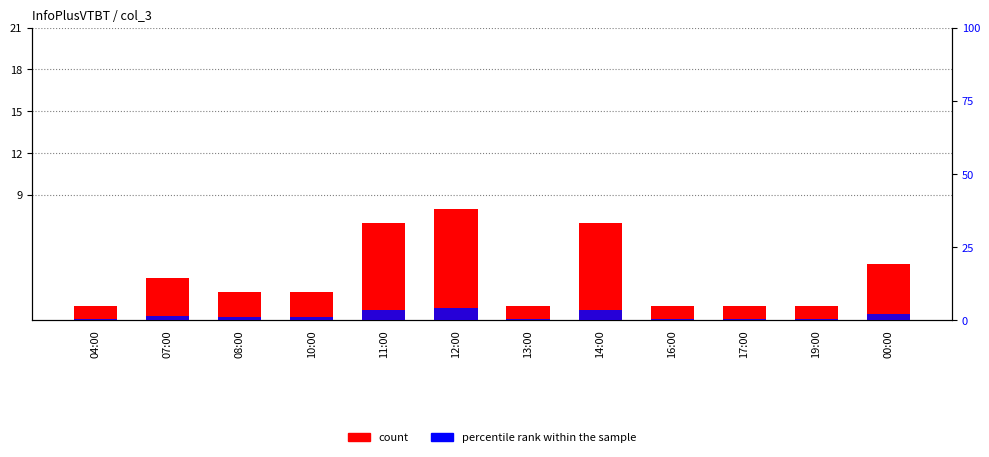

Is it true that percentile rank within the sample equals 0.7 at 16:00?

False